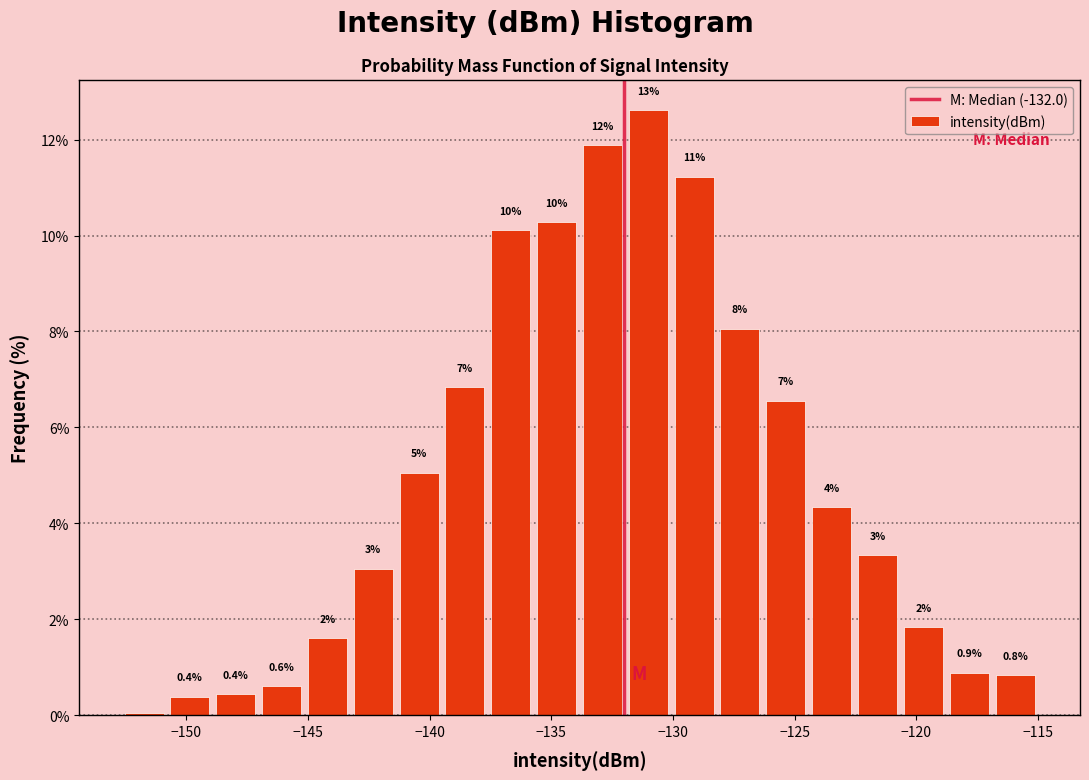

Read against the x-axis, roughly where is the centre of the tallest bar?

-131.0